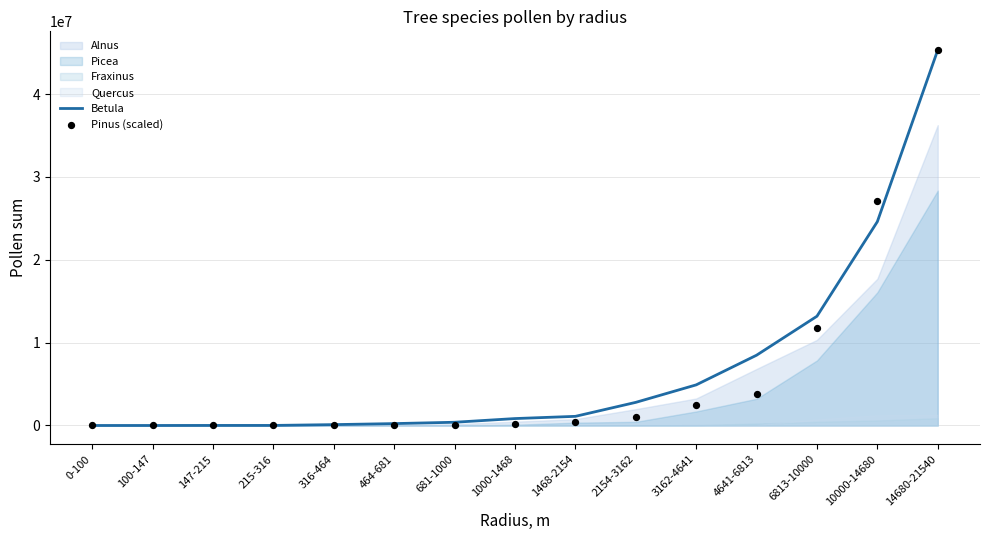

At which category is the sum across all series the highest?

14680-21540